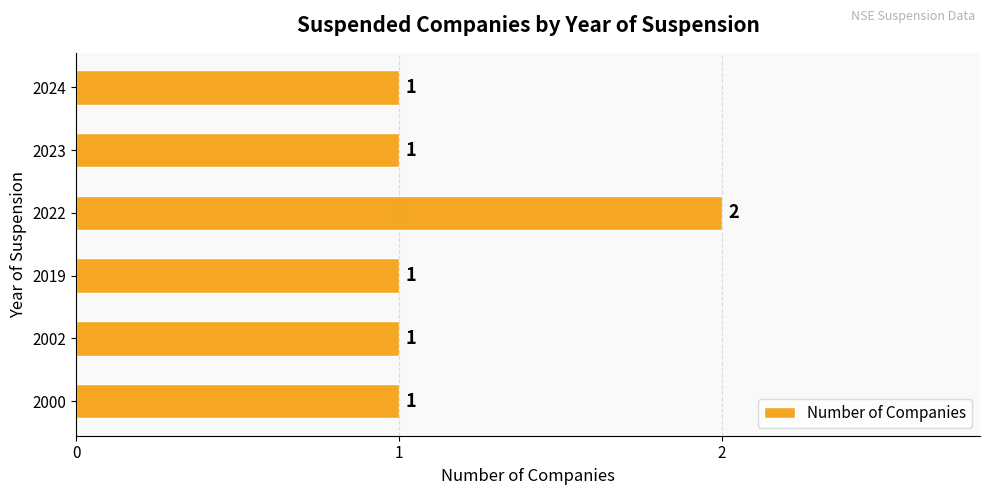

True or false: the data shows 1 at 2000.

True